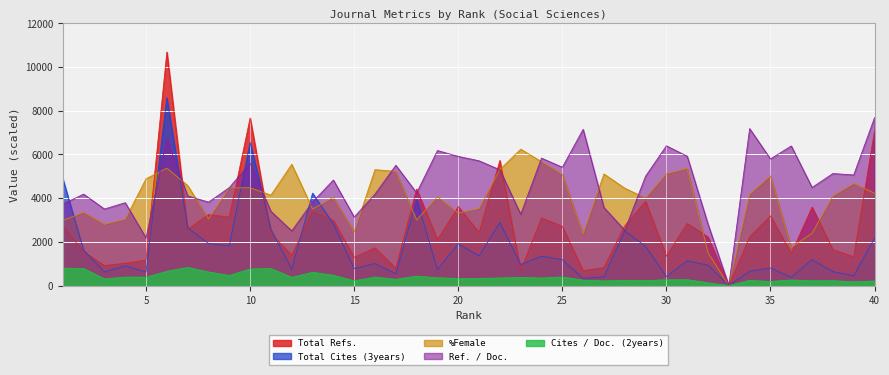

At which label does Total Cites (3years) first exceed 1185?

1